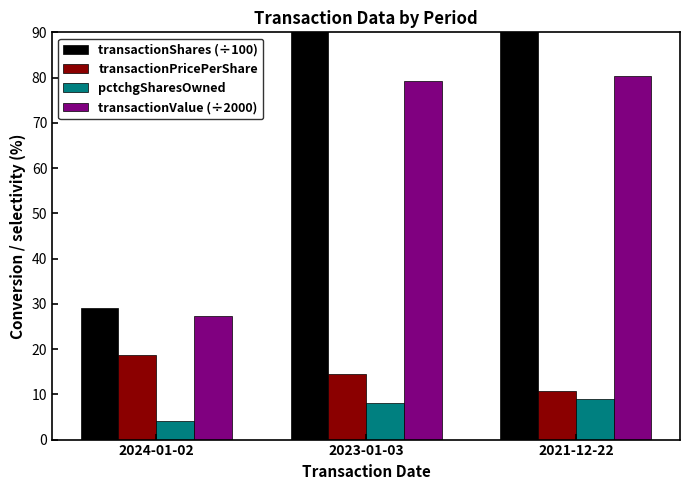

What is the sum of all transactionPricePerShare values?

44.0